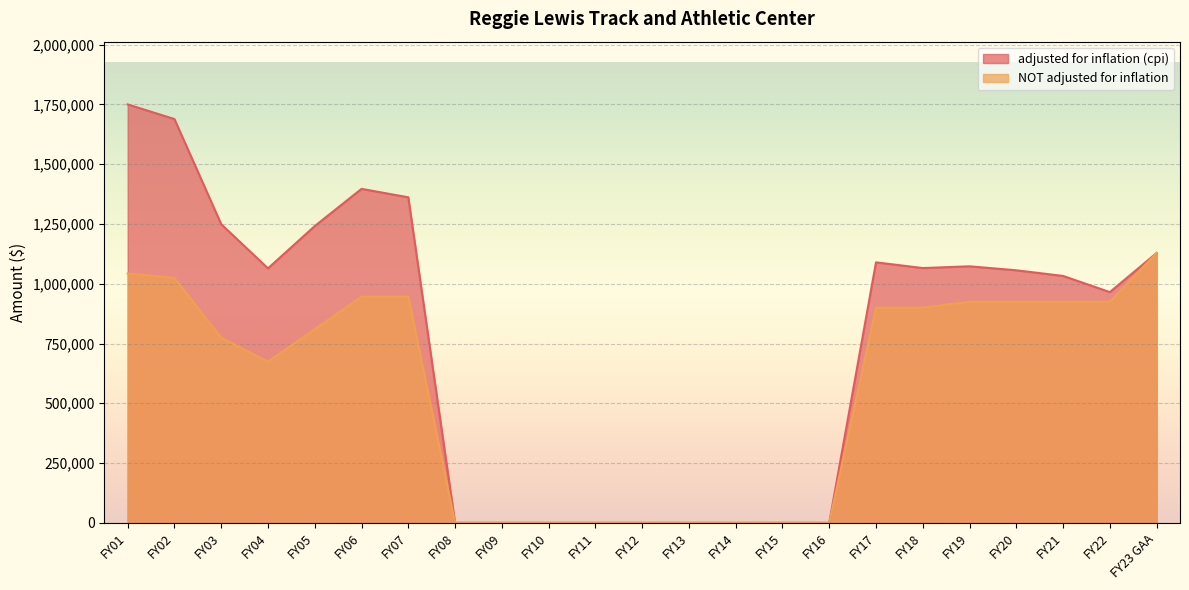

In adjusted for inflation (cpi), how many points are lower than both neighbors (excluding endpoints)?

3